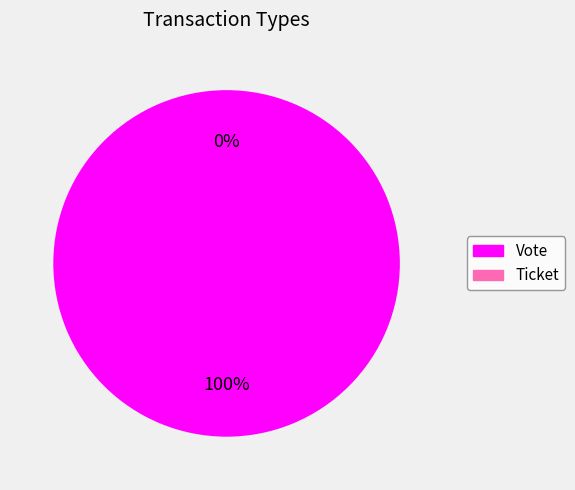

Count the number of slices in the pie.

2